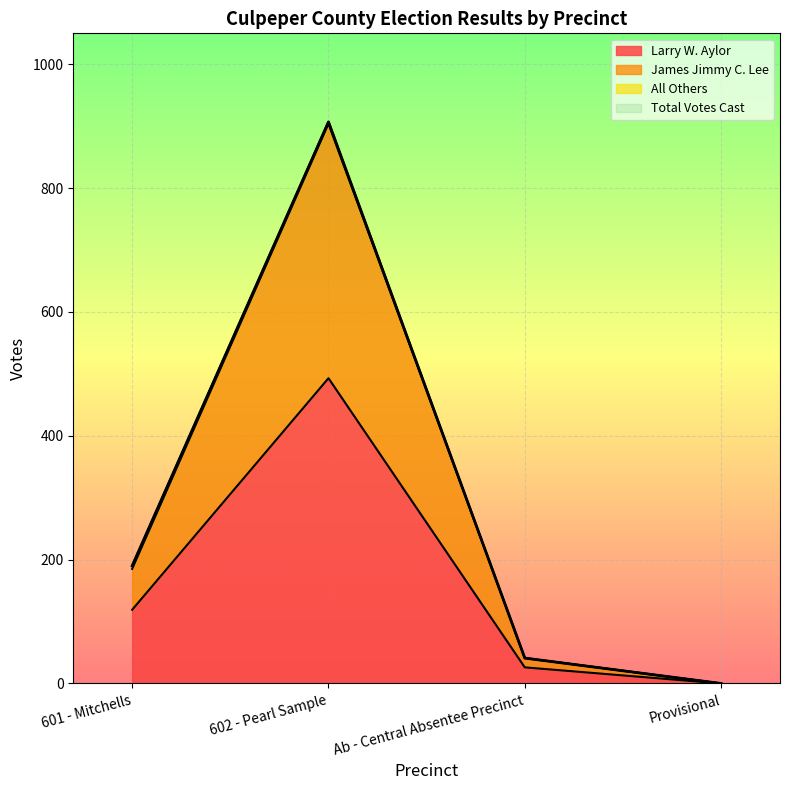

What is the greatest value displayed?

907